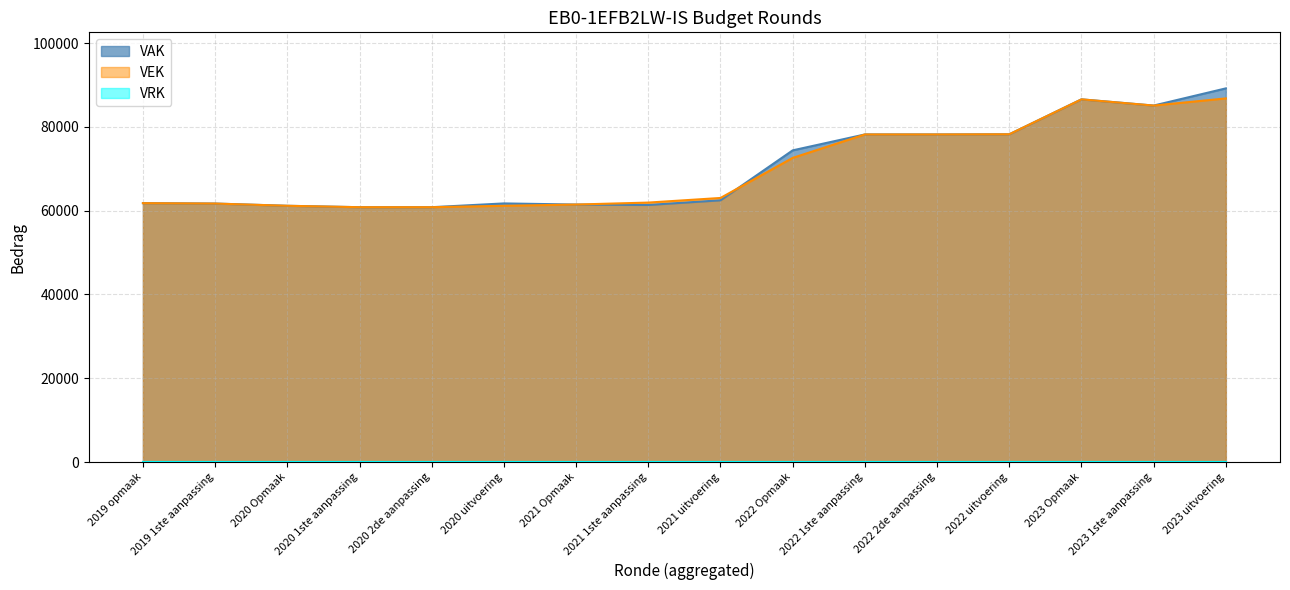

The value of VAK at 2022 2de aanpassing is 78190. True or false?

True